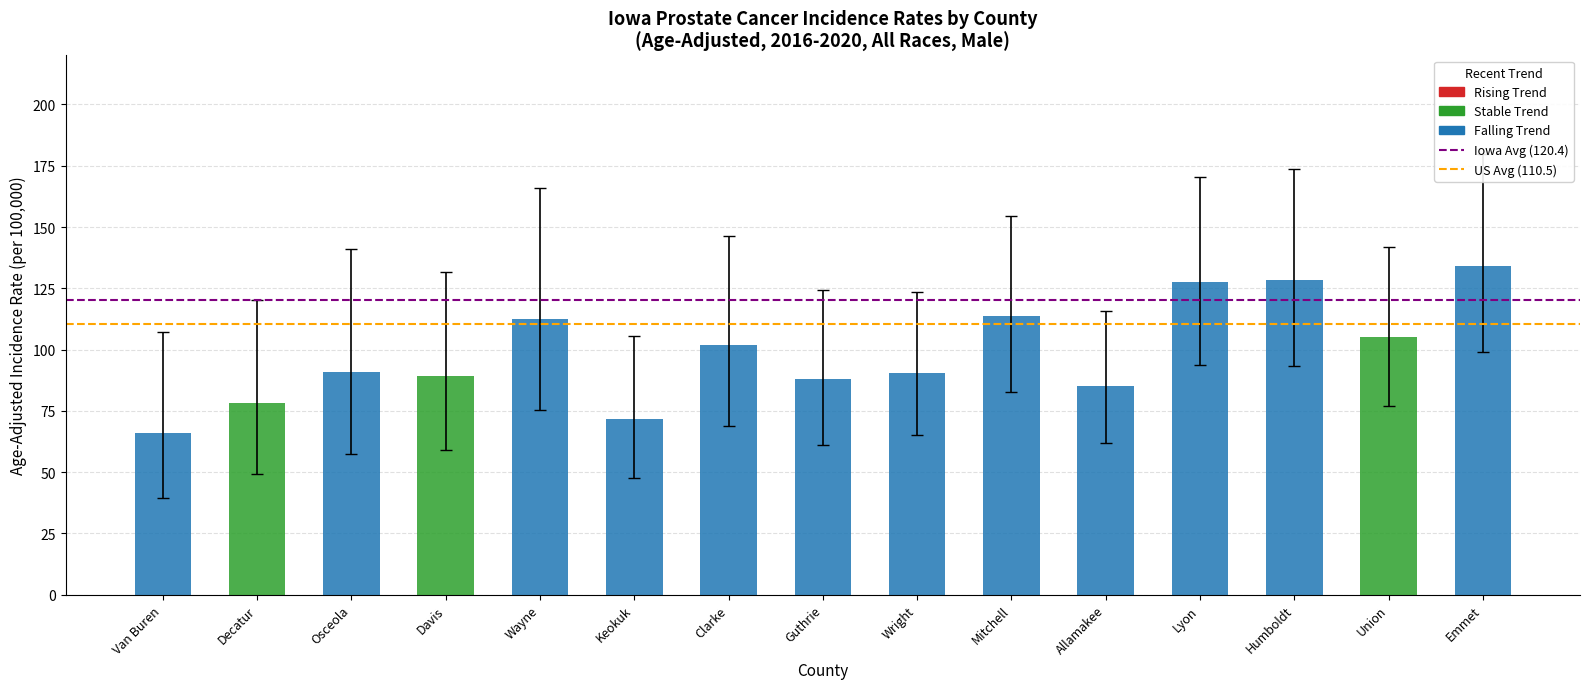

What is the lowest value of the Iowa Avg (120.4) series?

120.4